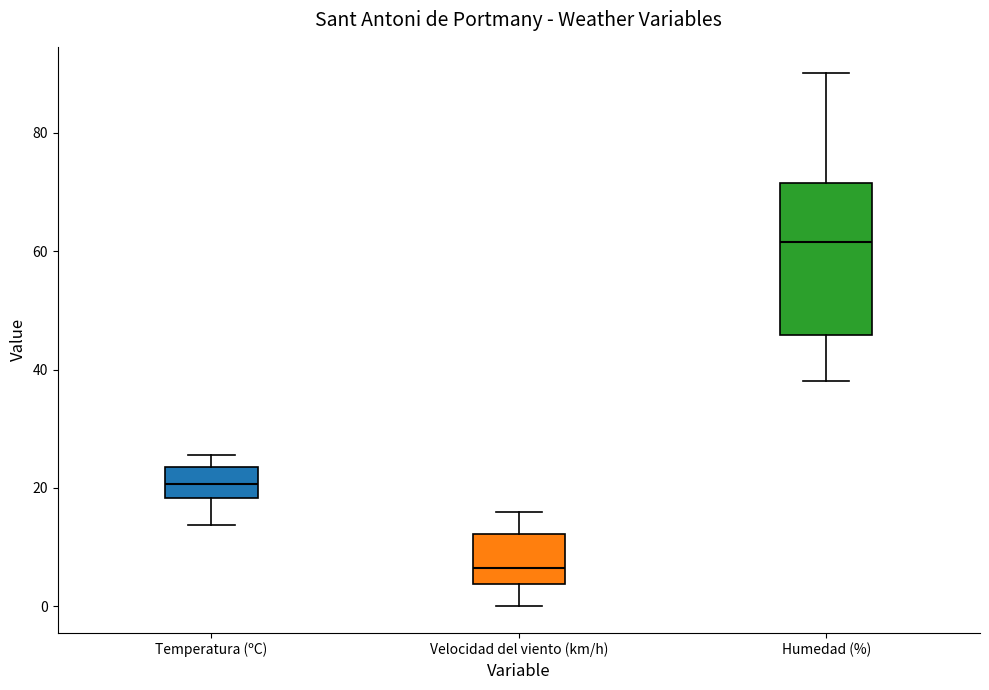

Reading left to right, transcribe this box plot: for each box, give where its median line is, the range the box spans, and where its two whiskers end, as read against the y-axis. The values are not printed on the chart, so give them approximately, as read against the axis.

Temperatura (ºC): median 20, box 18 to 24, whiskers 14 to 26
Velocidad del viento (km/h): median 6, box 4 to 12, whiskers 0 to 16
Humedad (%): median 62, box 46 to 72, whiskers 38 to 90